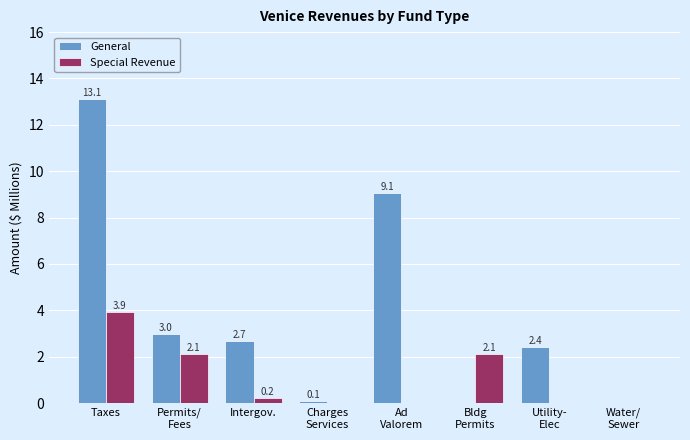

At which label is Special Revenue closest to 1?

Intergov.